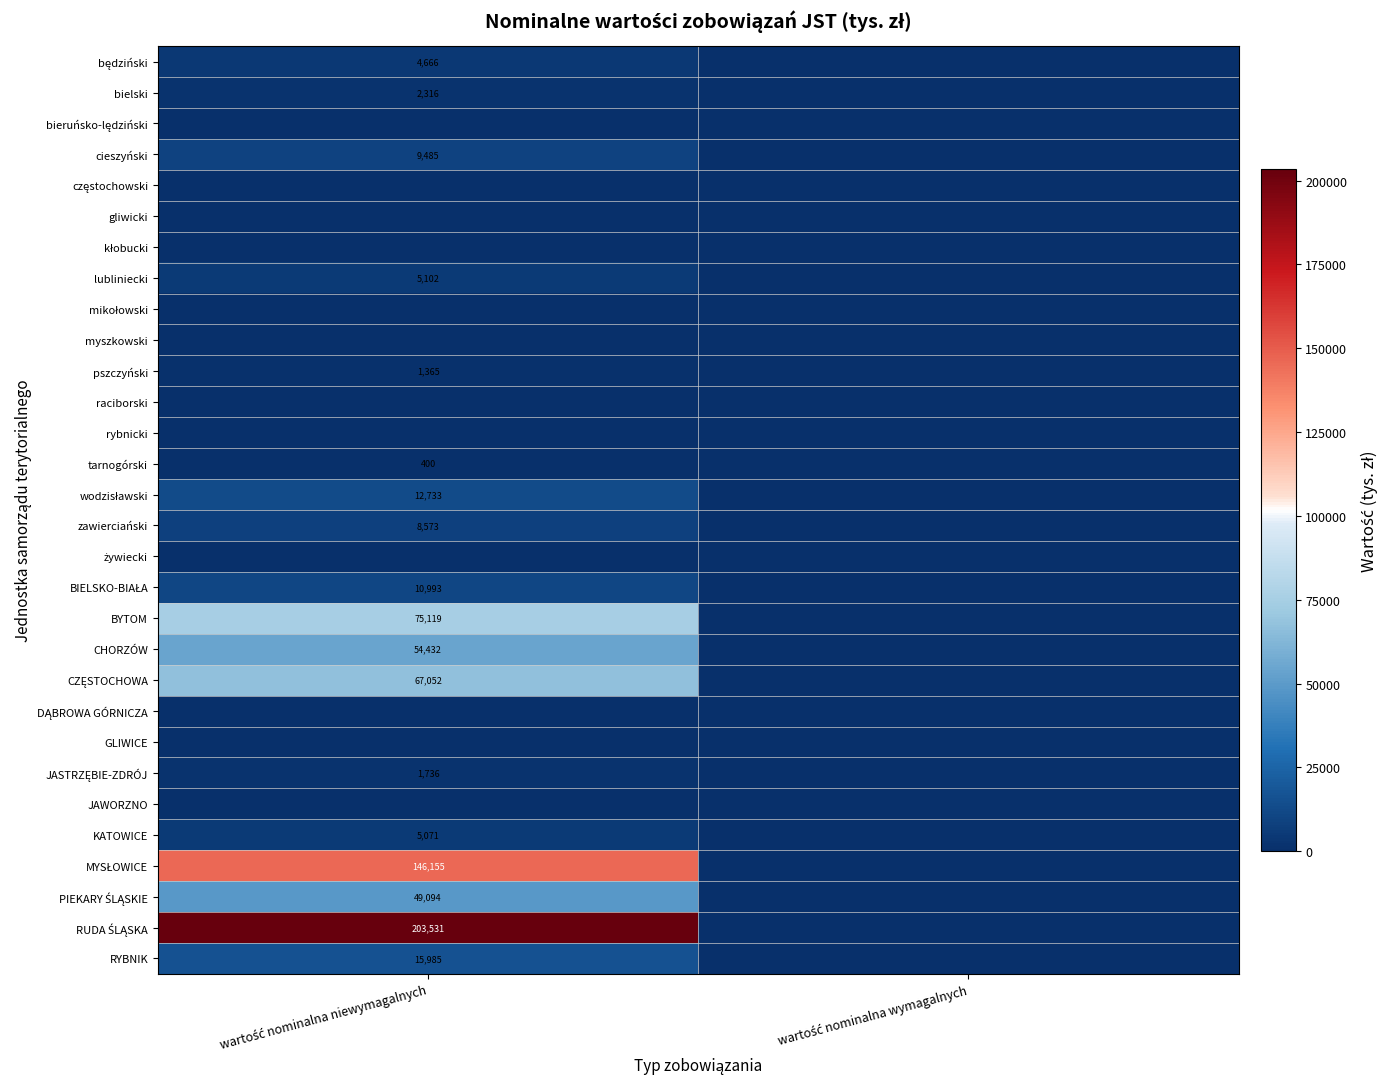

List the labels in order of CZĘSTOCHOWA value, smallest first.

wartość nominalna wymagalnych, wartość nominalna niewymagalnych